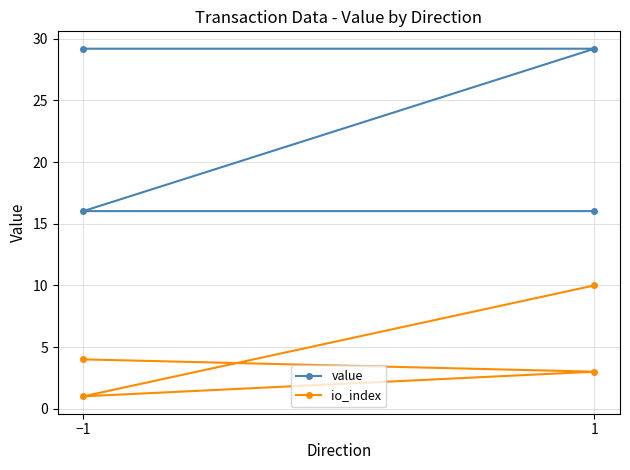

Rank the series by their maximum value, from lowest to highest.

io_index, value